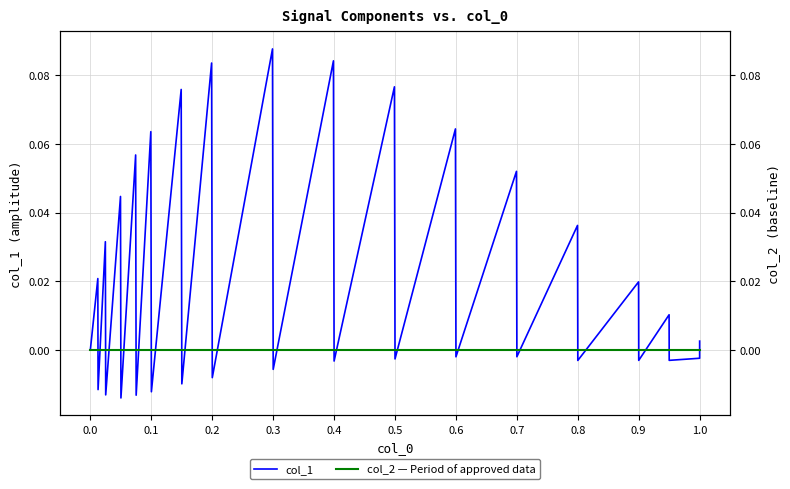

Reading left to right, transcribe all the data shown in this chart.

col_1: 0.0	0.0	-0.0	0.0	-0.0	0.0	-0.0	0.1	-0.0	0.1	-0.0	0.1	-0.0	0.1	-0.0	0.1	-0.0	0.1	-0.0	0.1	-0.0	0.1	-0.0	0.1	-0.0	0.0	-0.0	0.0	-0.0	0.0	-0.0	-0.0	0.0
col_2 — Period of approved data: 0.0	0.0	0.0	0.0	0.0	0.0	0.0	0.0	0.0	0.0	0.0	0.0	0.0	0.0	0.0	0.0	0.0	0.0	0.0	0.0	0.0	0.0	0.0	0.0	0.0	0.0	0.0	0.0	0.0	0.0	0.0	0.0	0.0